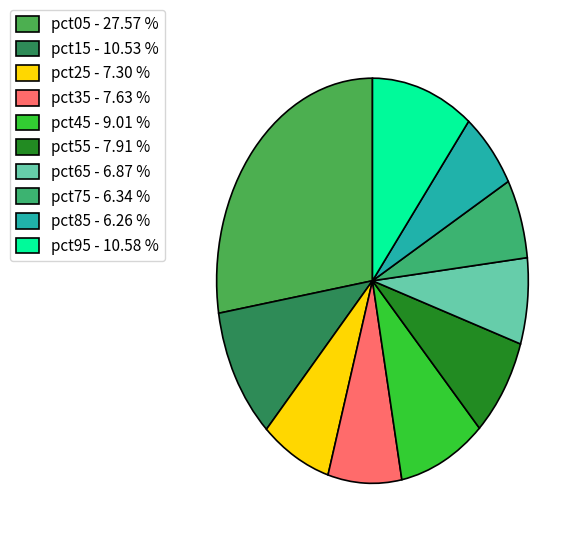

Which category has the biggest portion of the pie?

pct05